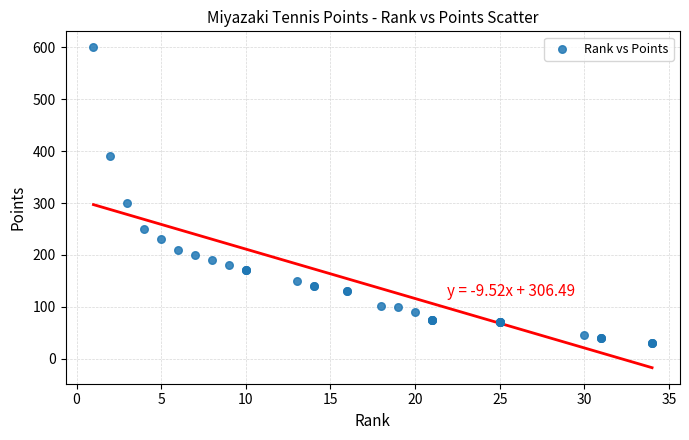

What Y value in the scatter plot is closest to 315?

300